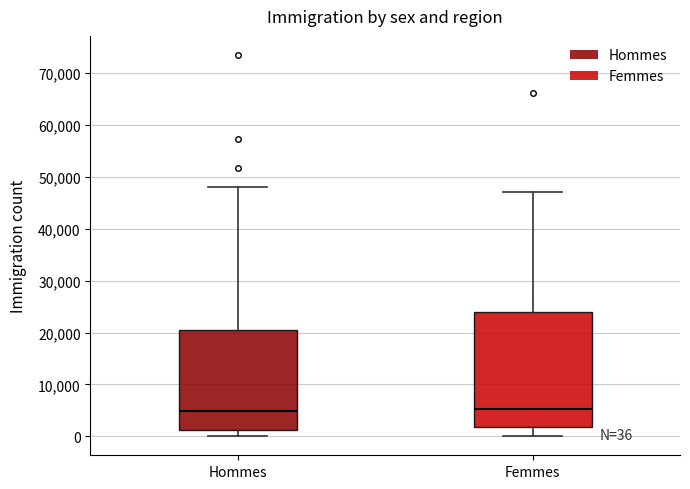

Which box is the tallest, from its lower edge to its upper edge?

Femmes